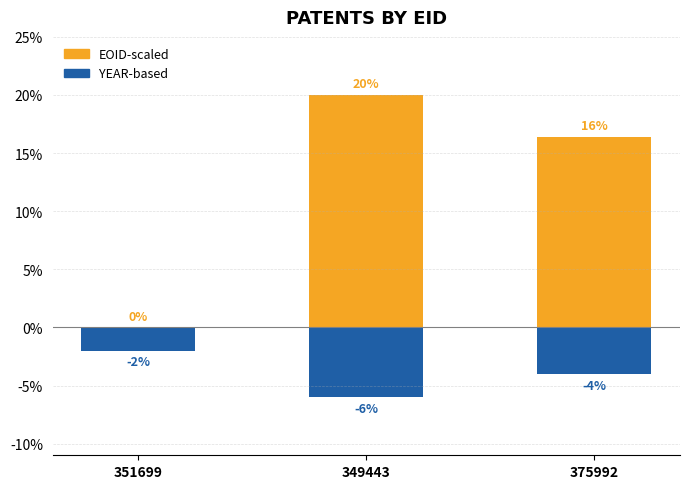

List the series in order of their peak value, lowest first.

YEAR-based, EOID-scaled